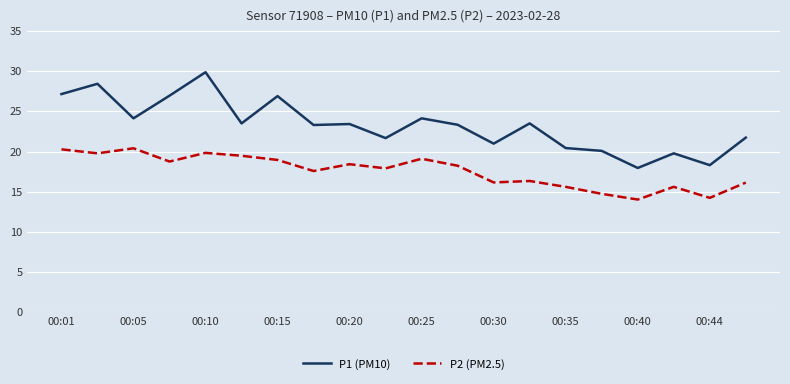

Which series has the largest range (max minus min)?

P1 (PM10)